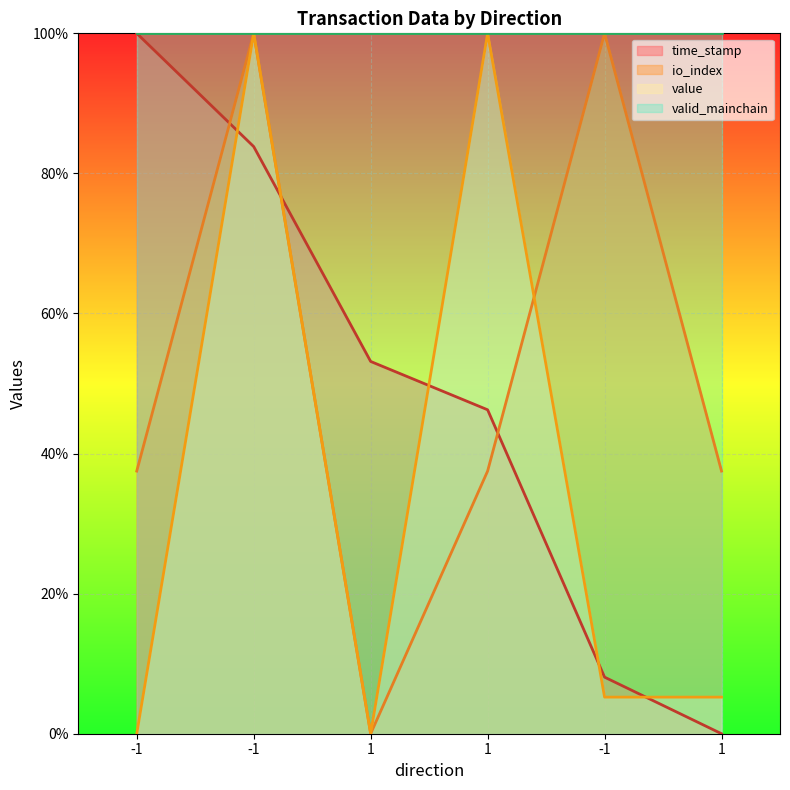

What is the difference between the second highest and second lowest values in the time_stamp series?

75.8